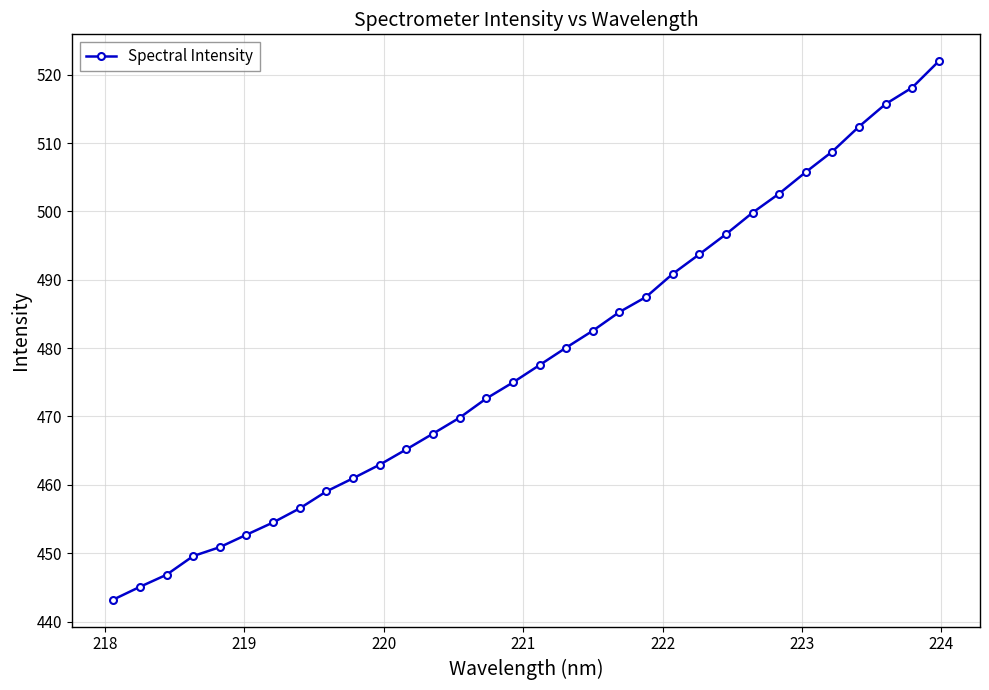

Reading left to right, extract all data points from this chart.

443.2	445.1	446.8	449.6	450.9	452.7	454.5	456.6	459.0	461.0	462.9	465.2	467.5	469.8	472.6	475.0	477.5	480.1	482.5	485.3	487.5	490.9	493.7	496.7	499.8	502.6	505.8	508.8	512.4	515.7	518.1	522.0